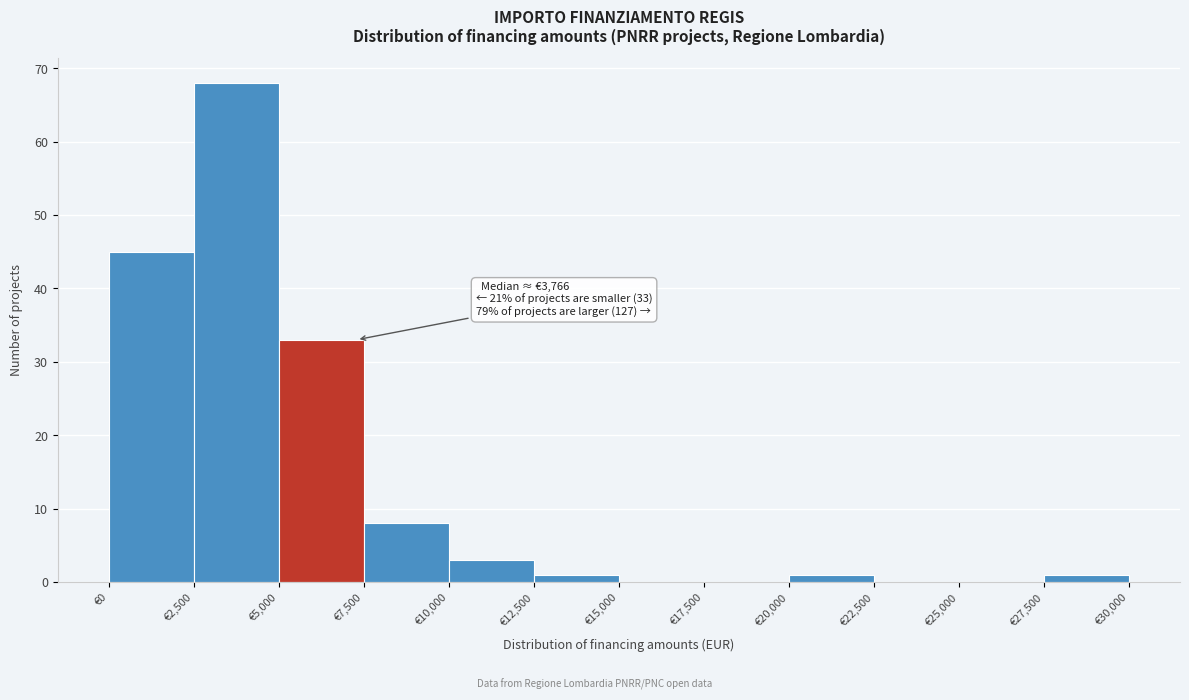

Which range on the x-axis has the tallest bar?

2500 to 5000